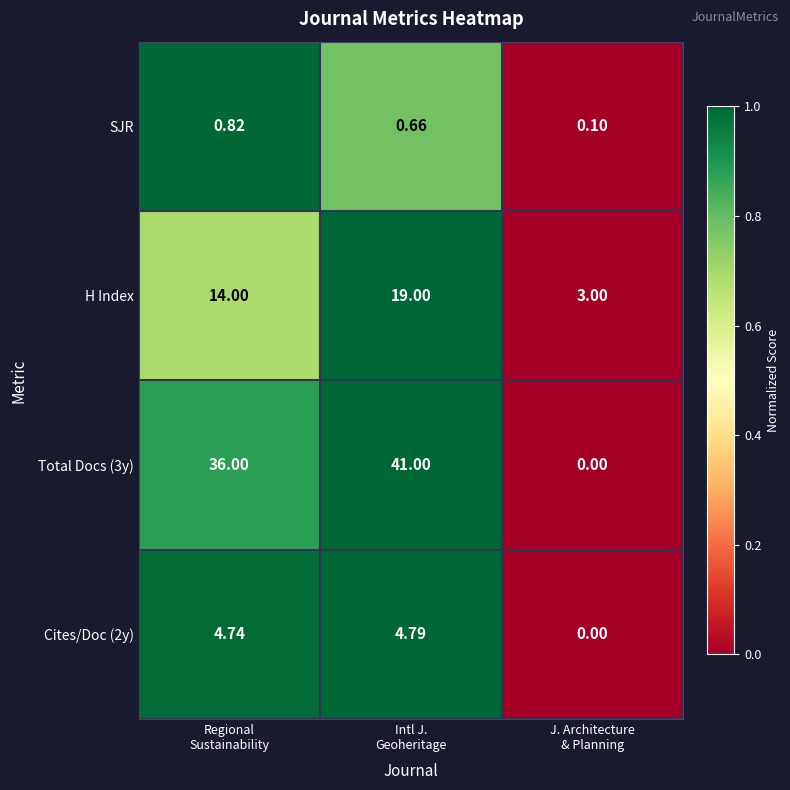

List the series in order of their peak value, highest first.

Total Docs (3y), H Index, Cites/Doc (2y), SJR